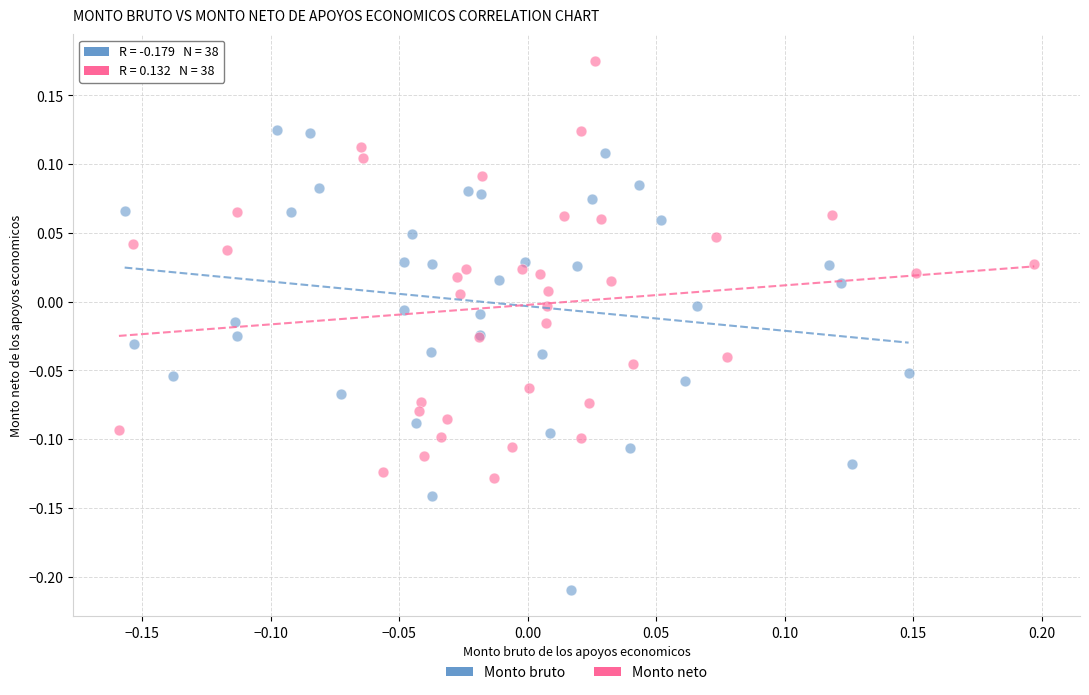

Which series contains the lowest Y value?

Monto bruto